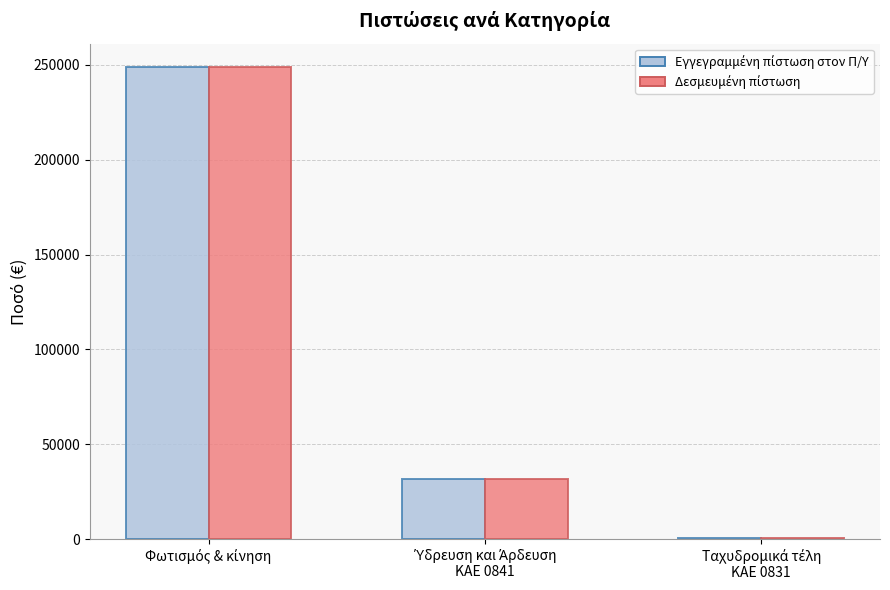

Count the number of categories in the chart.

3